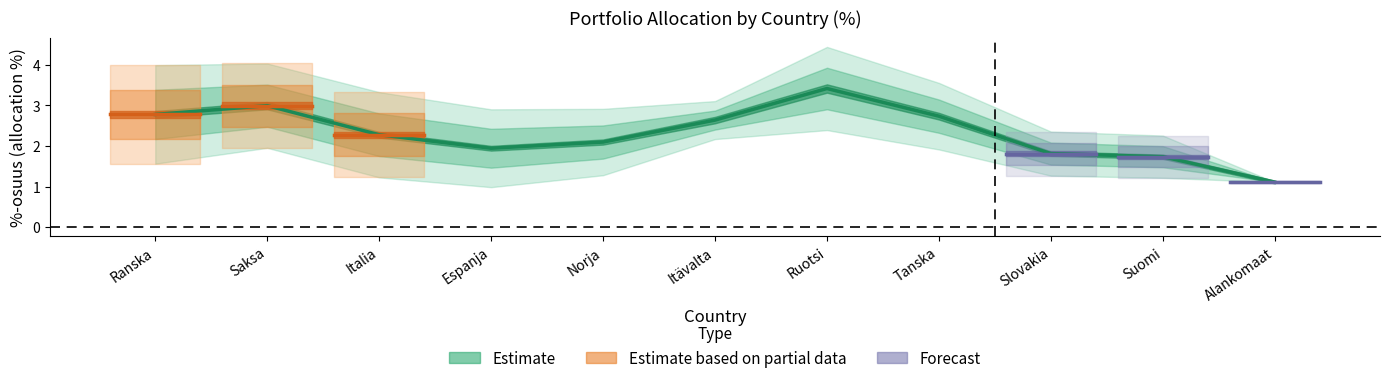

Reading left to right, what are all the values shown in this chart?

Ranska=2.8	Saksa=3.0	Italia=2.3	Espanja=1.9	Norja=2.1	Itävalta=2.6	Ruotsi=3.4	Tanska=2.7	Slovakia=1.8	Suomi=1.7	Alankomaat=1.1